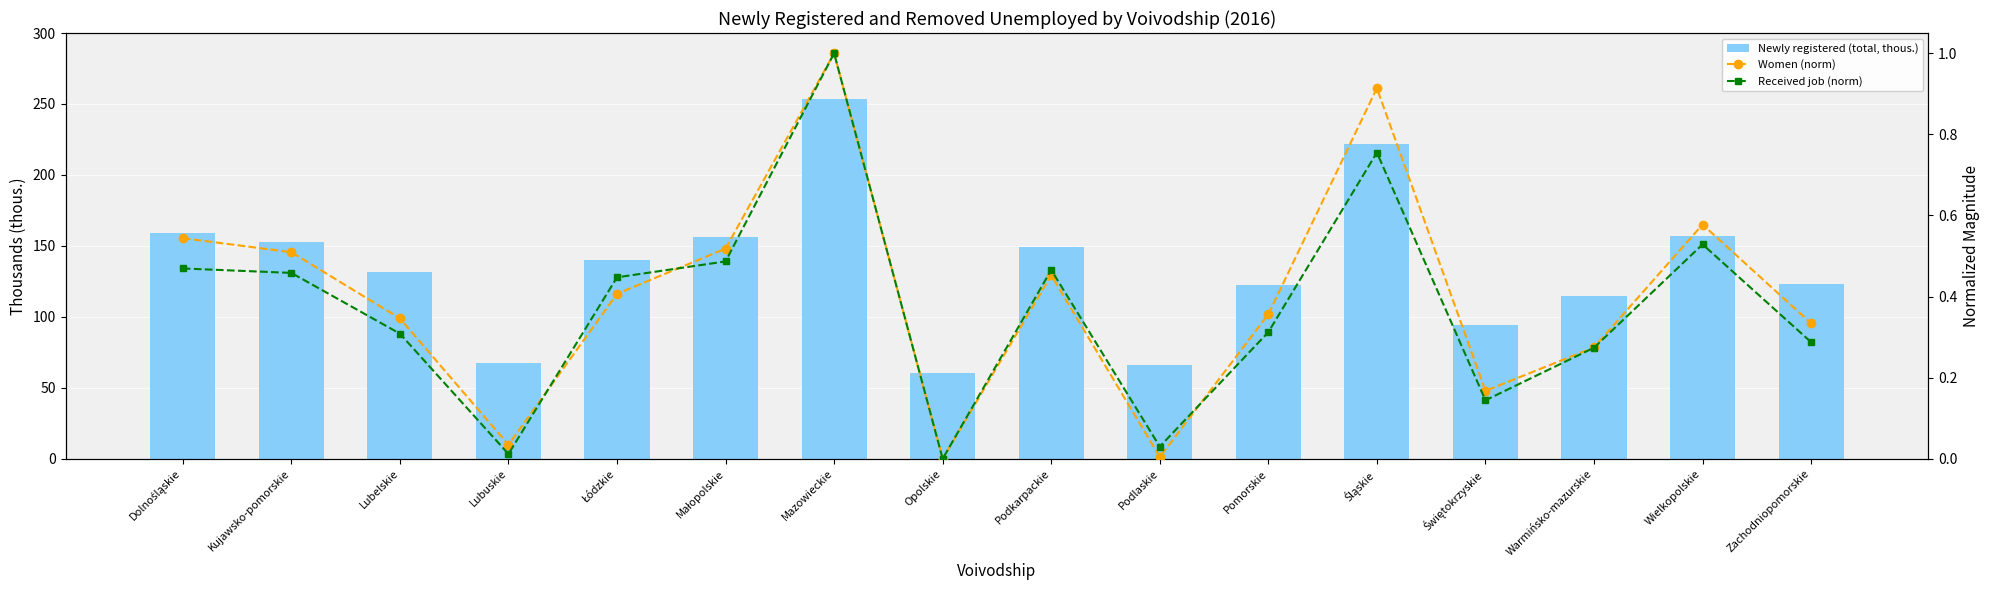

What is the difference between the Newly registered (total, thous.) values at Śląskie and Podkarpackie?

72.2